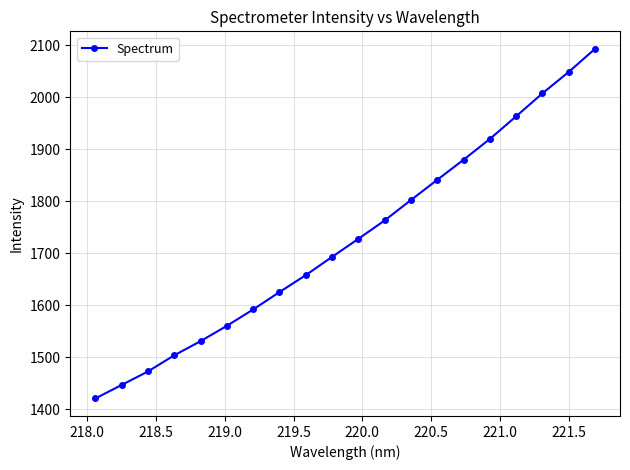

What is the value of the 12th point from the left?

1763.2